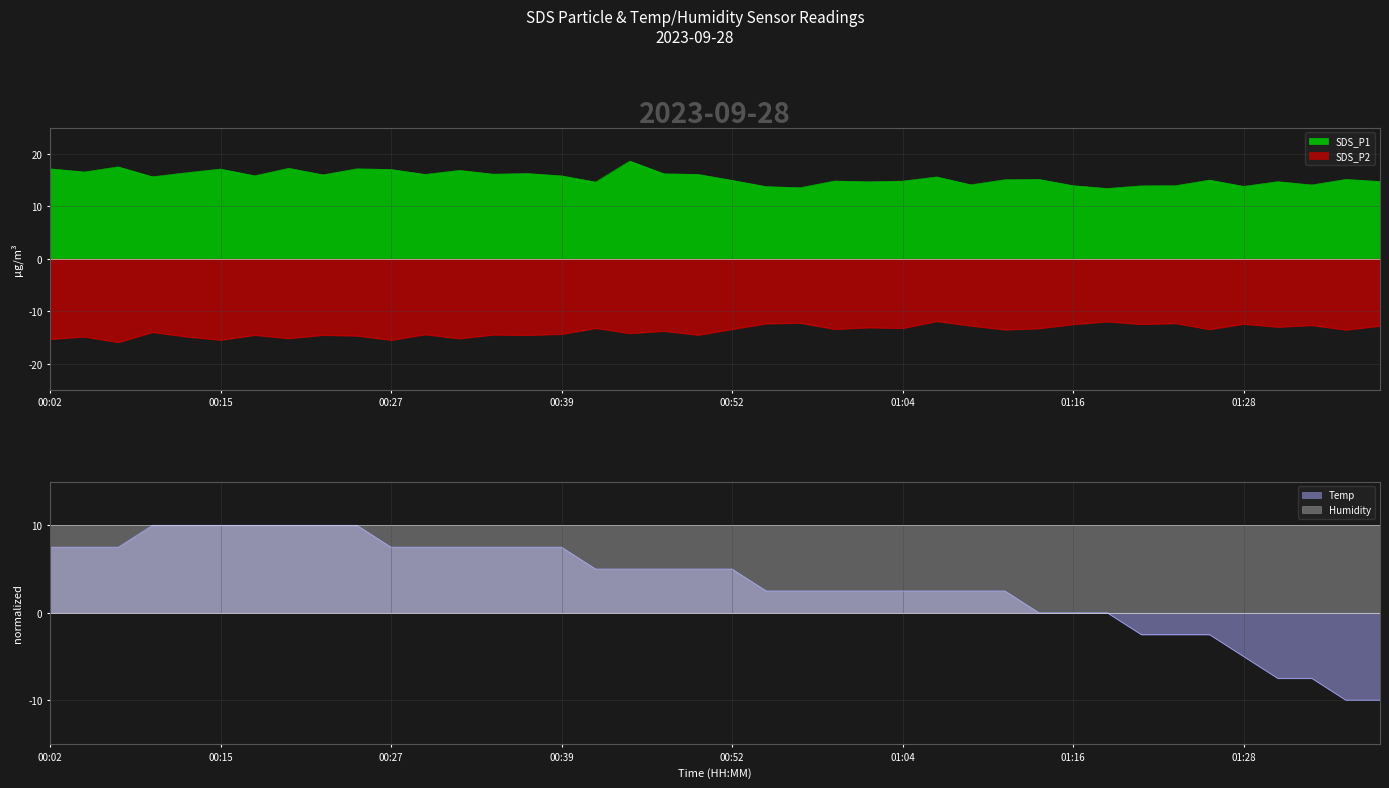

What is the highest value of the SDS_P2 series?

-11.9